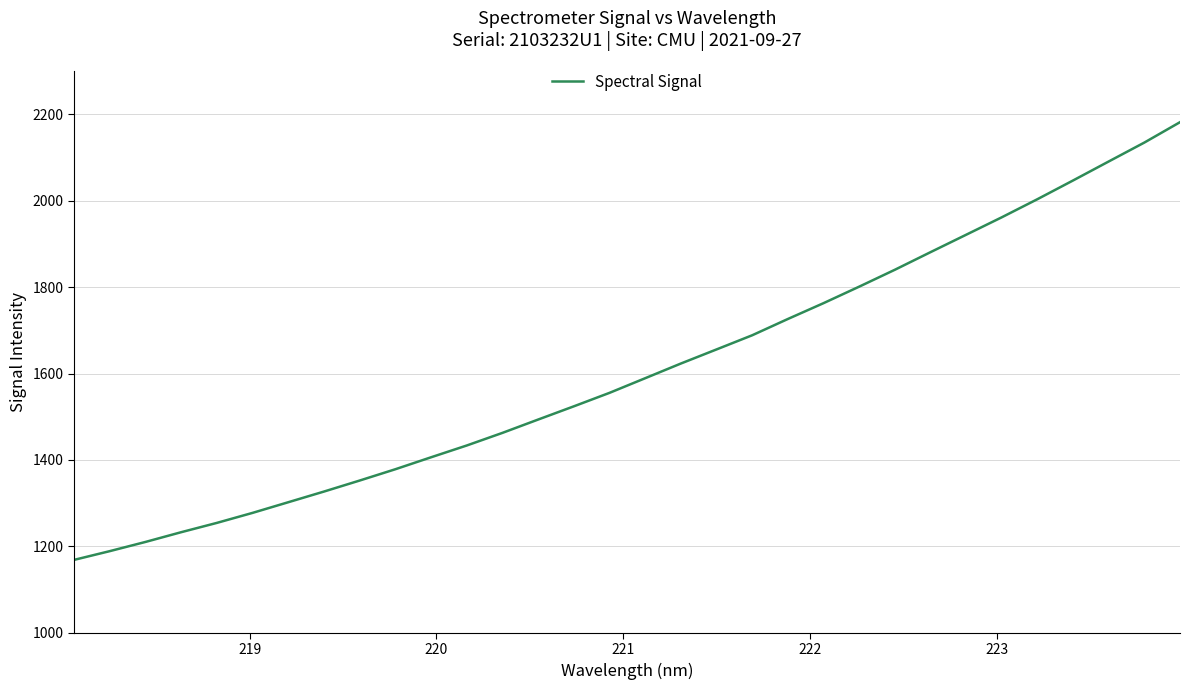

What is the smallest value displayed?

1168.7